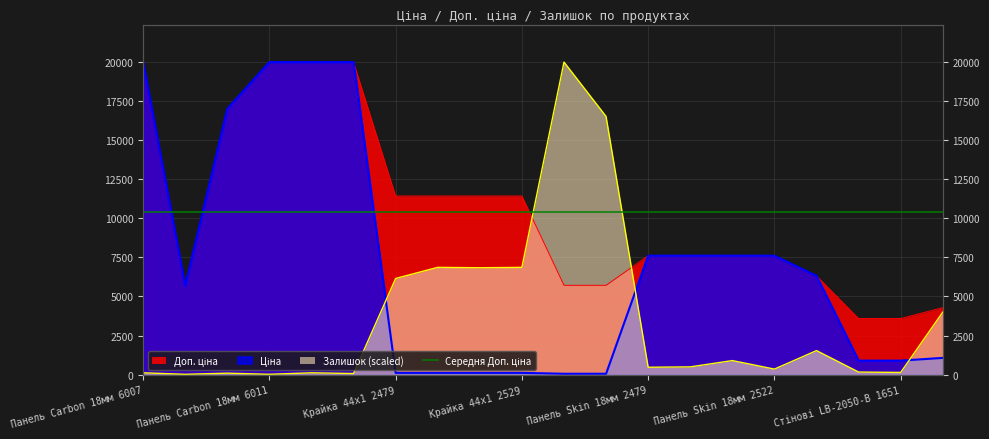

True or false: Доп. ціна and Ціна cross at least once.

False